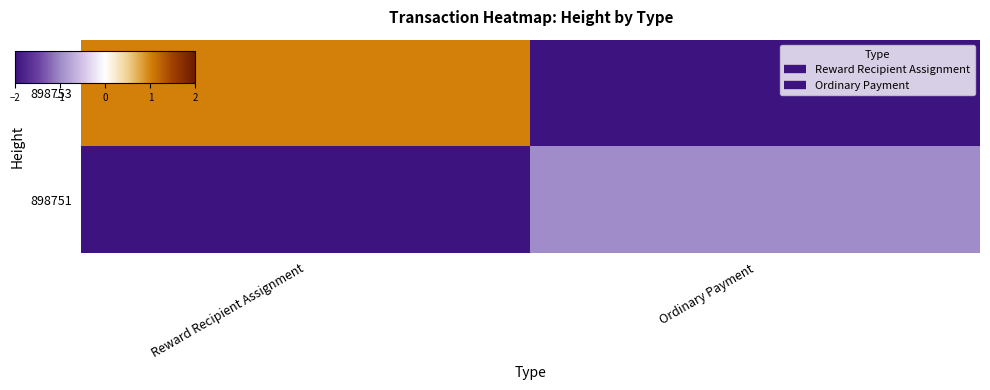

Reading left to right, list all the values displayed in this chart.

898753: Reward Recipient Assignment=1	Ordinary Payment=-898752
898751: Reward Recipient Assignment=-898752	Ordinary Payment=-1